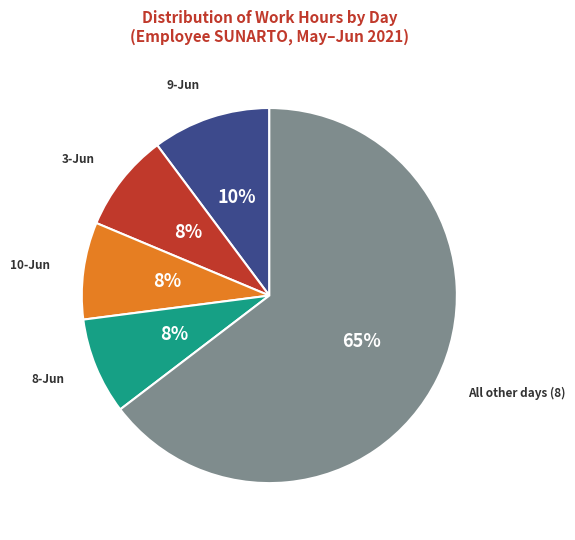

Does any single category account for the majority?

Yes